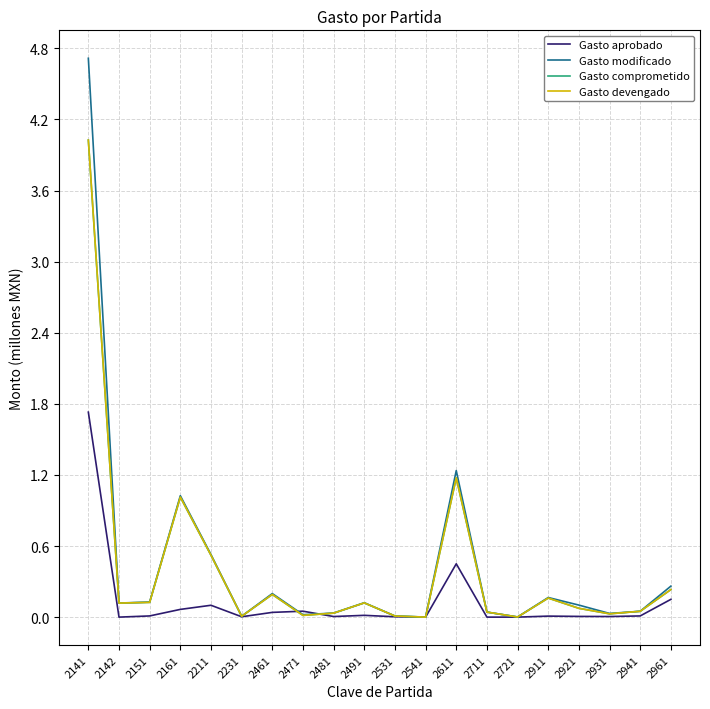

Is this an area chart (filled region under the line)?

No